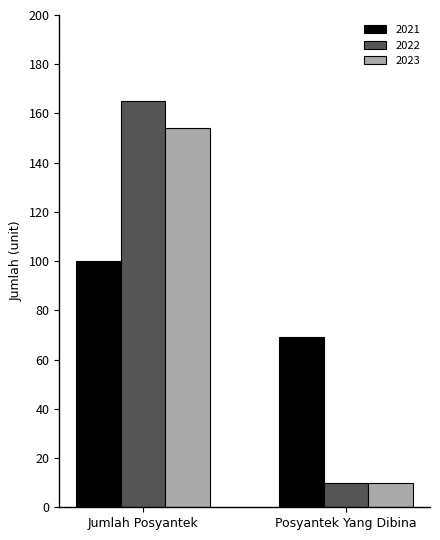

What is the sum of the 2021 values at Posyantek Yang Dibina and Jumlah Posyantek?

169